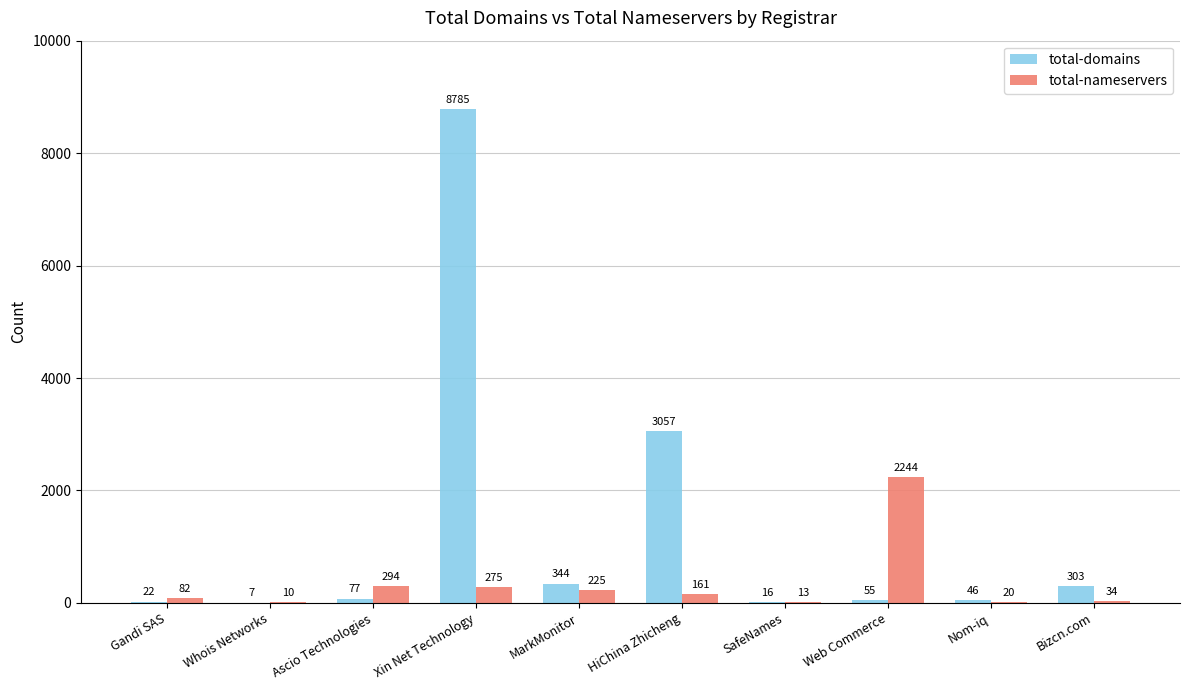

Is it true that total-domains equals 303 at Bizcn.com?

True